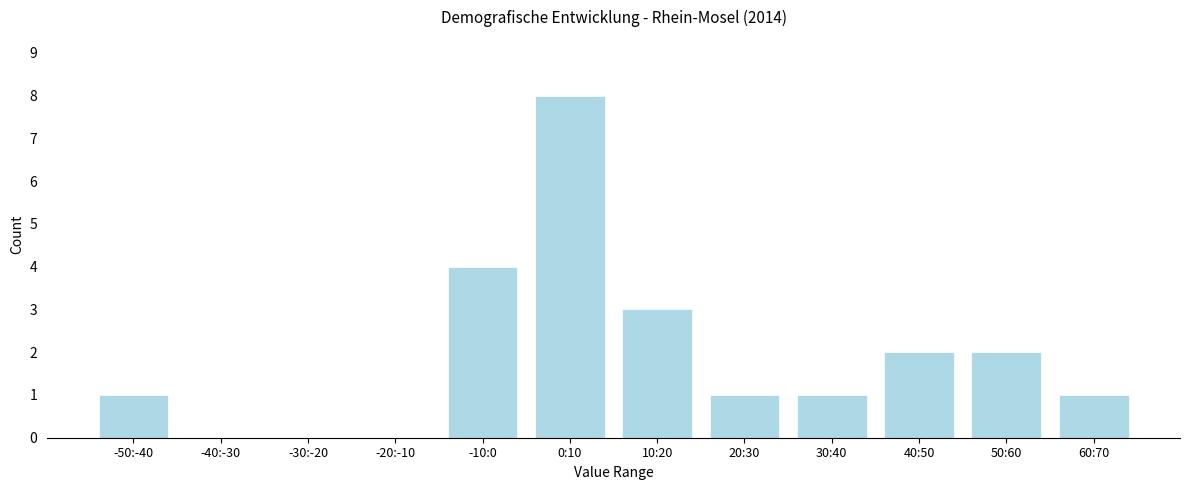

Reading left to right, transcribe all the data shown in this chart.

-50:-40=1	-40:-30=0	-30:-20=0	-20:-10=0	-10:0=4	0:10=8	10:20=3	20:30=1	30:40=1	40:50=2	50:60=2	60:70=1